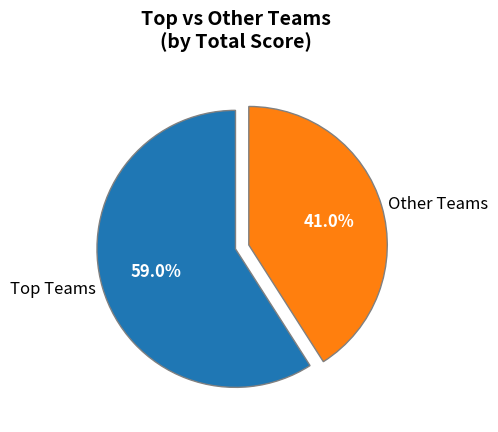

Which slice is the smallest?

Other Teams